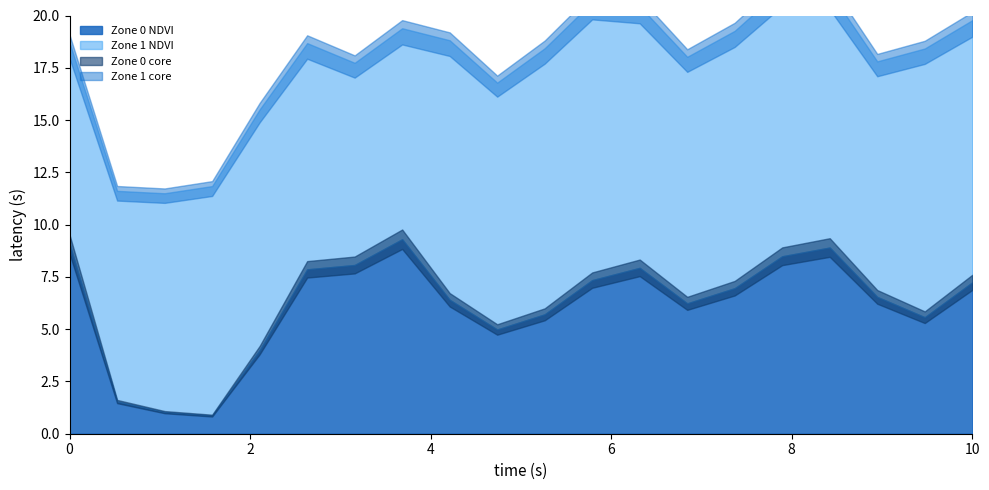

Which series has the largest total across all categories?

Zone 1 NDVI